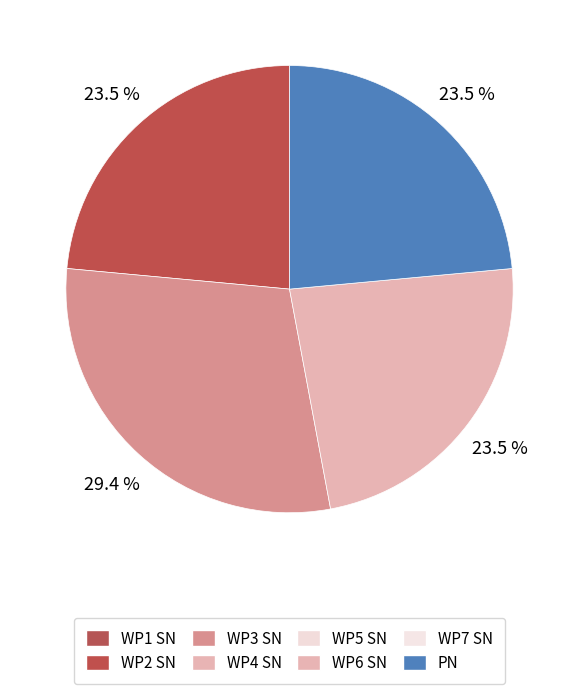

Does any single category account for the majority?

No